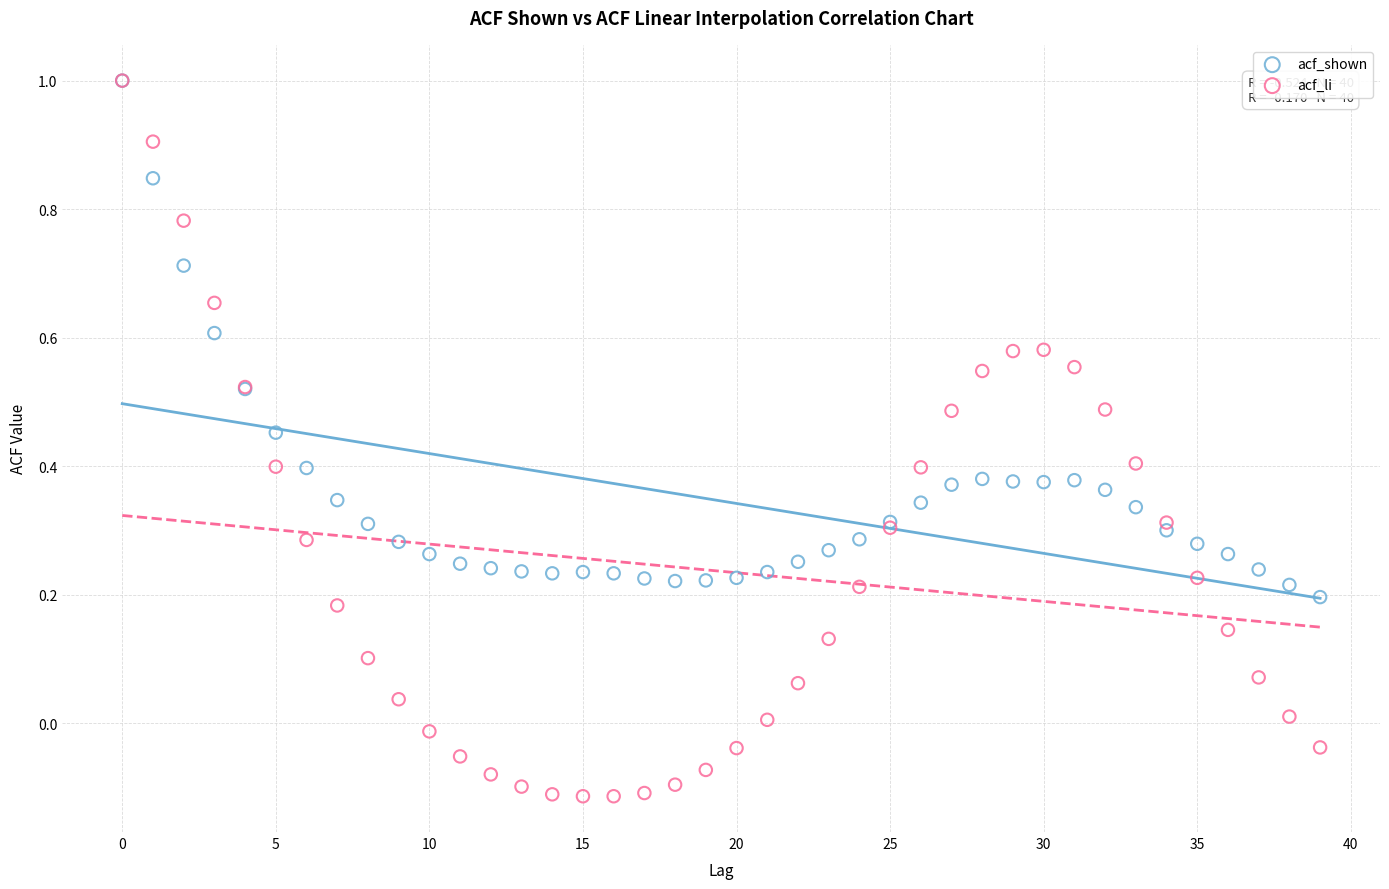

What are all the series names shown in the legend?

acf_shown, acf_li